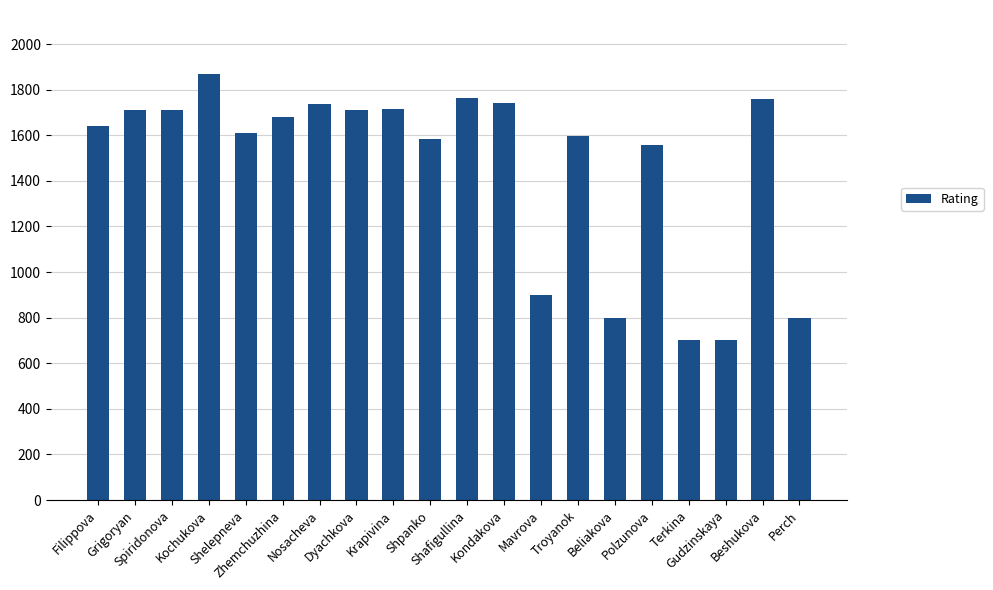

What is the minimum value shown in the chart?

700